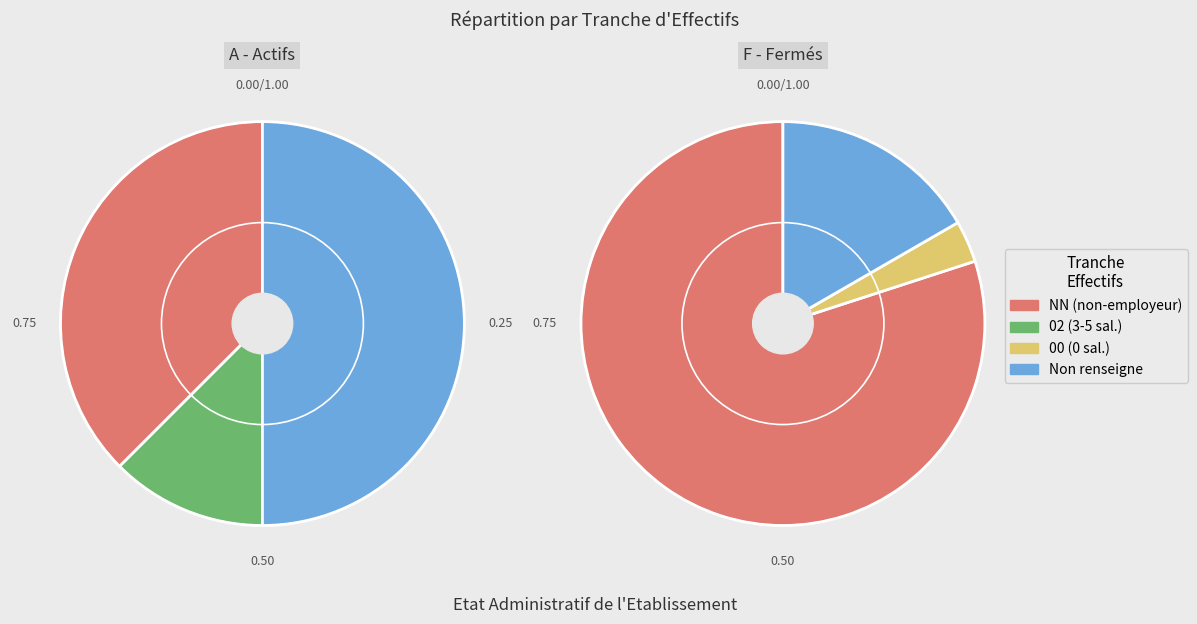

Does any single category account for the majority?

Yes